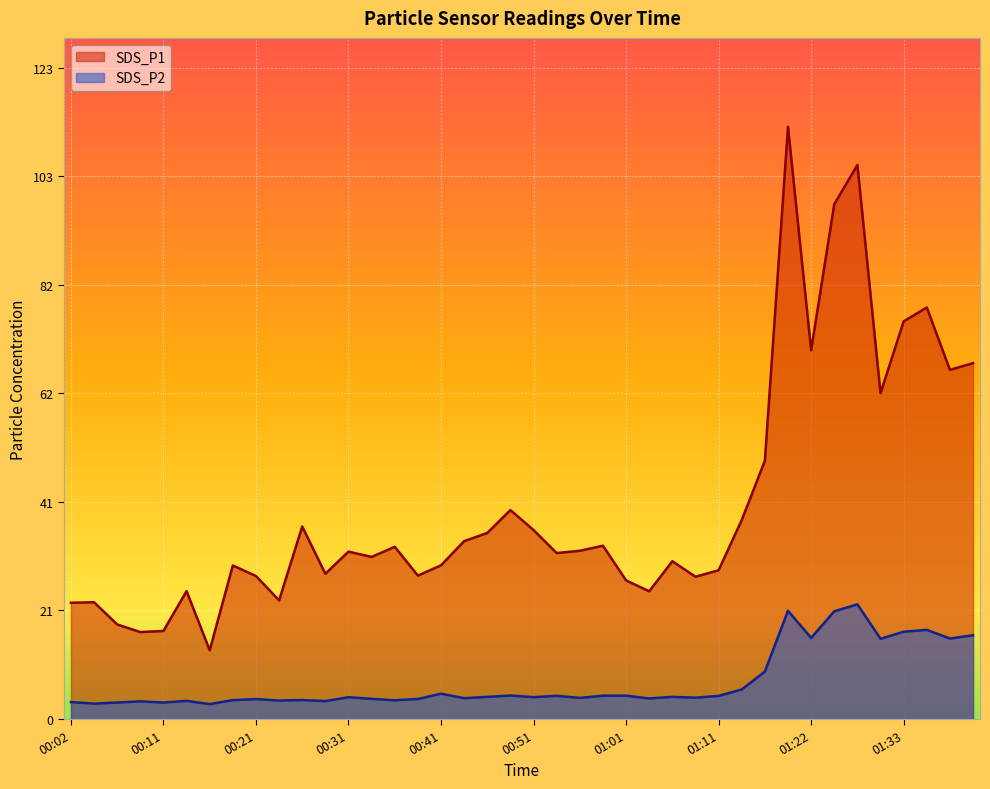

What is the difference between the SDS_P2 values at 00:24 and 01:41?

12.3